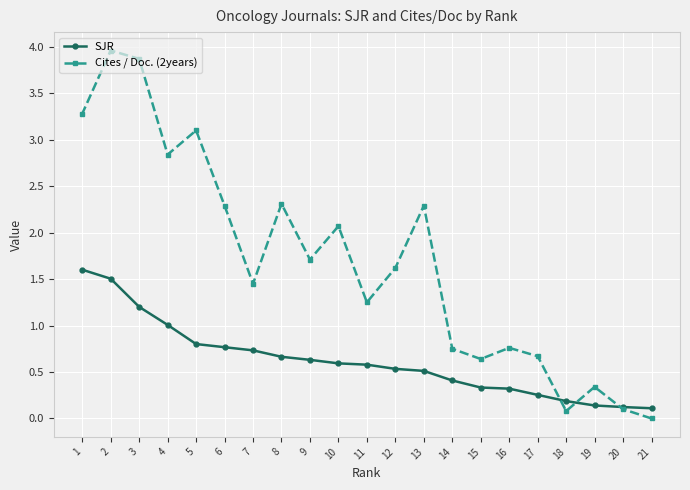

What is the value of the Cites / Doc. (2years) point at the 10th from the left?

2.1